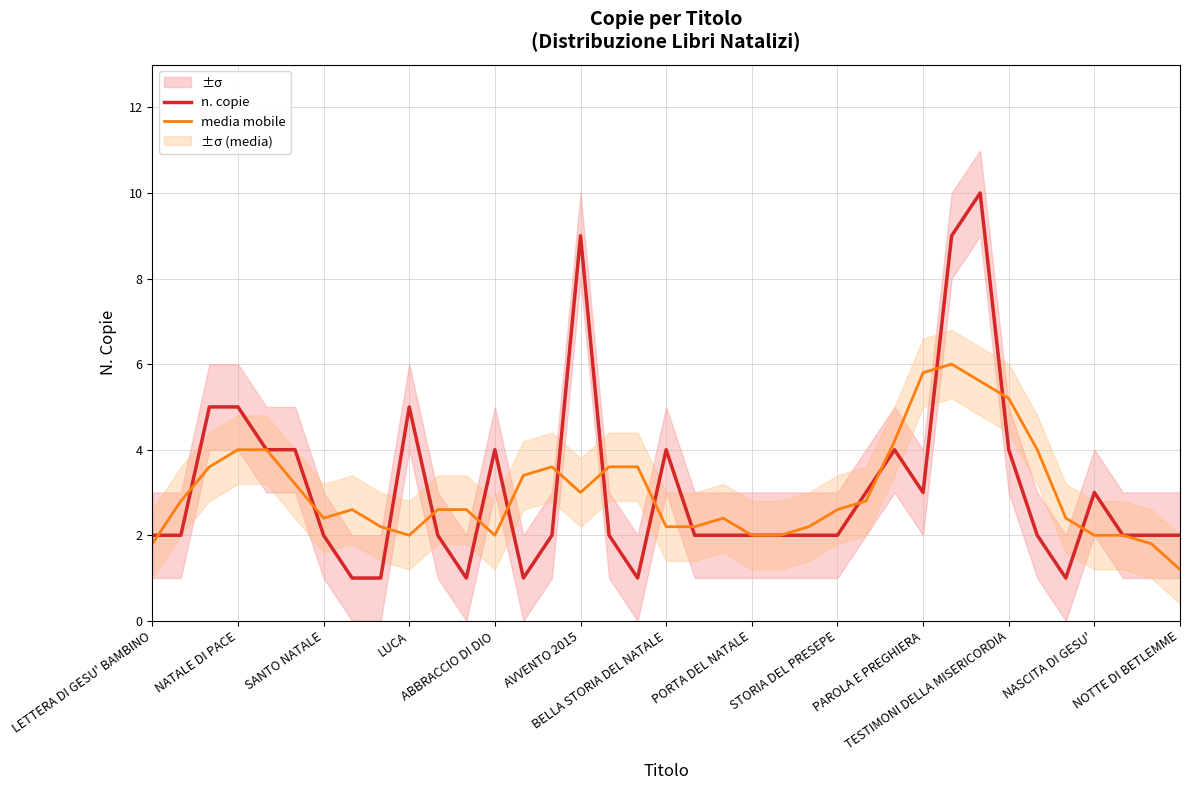

Which series has the widest spread of values?

n. copie